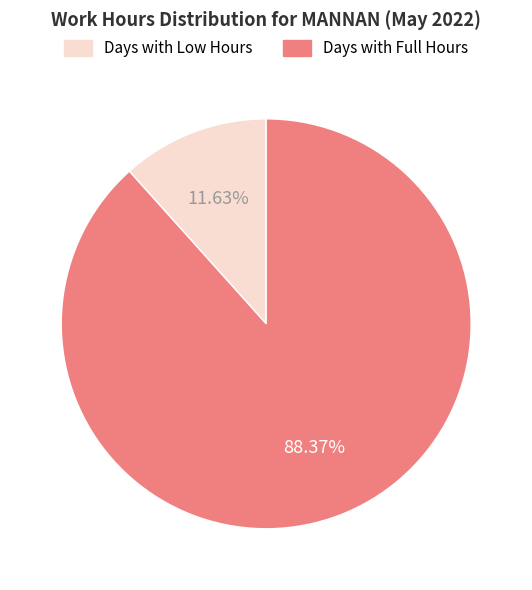

Does any single category account for the majority?

Yes